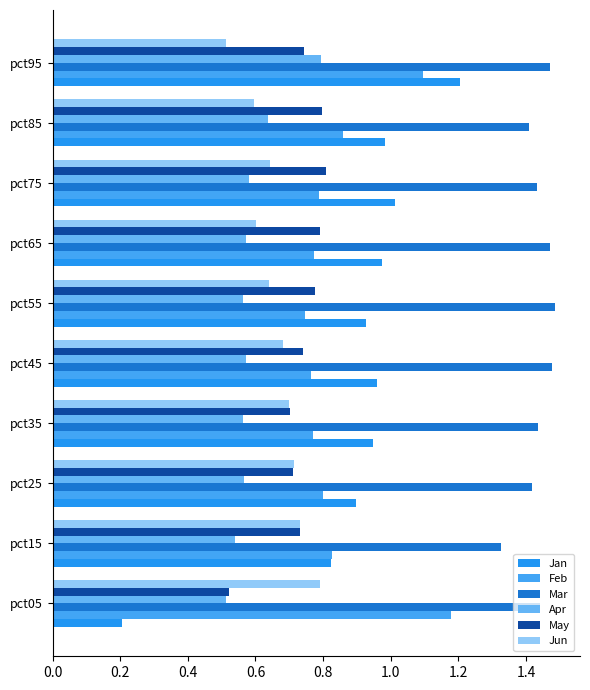

What is the maximum value for Jun?

0.8